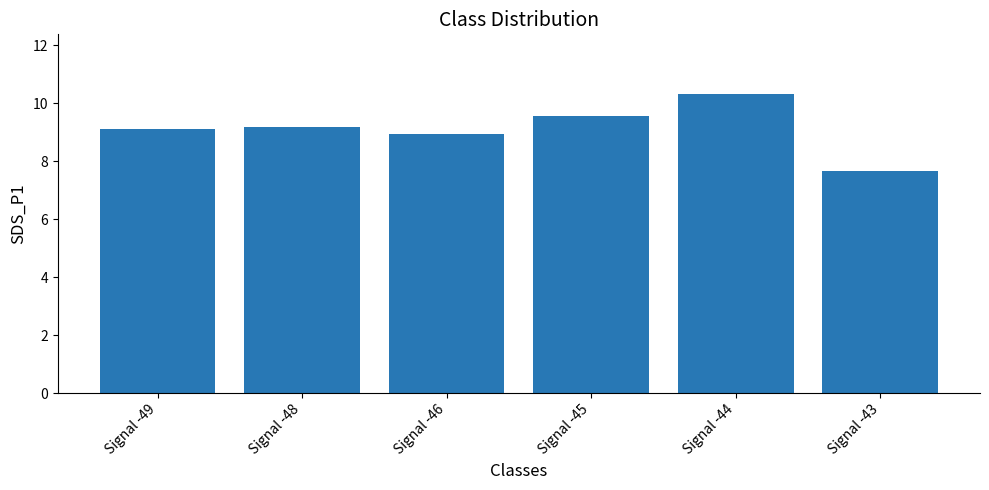

Does the chart contain any negative values?

No